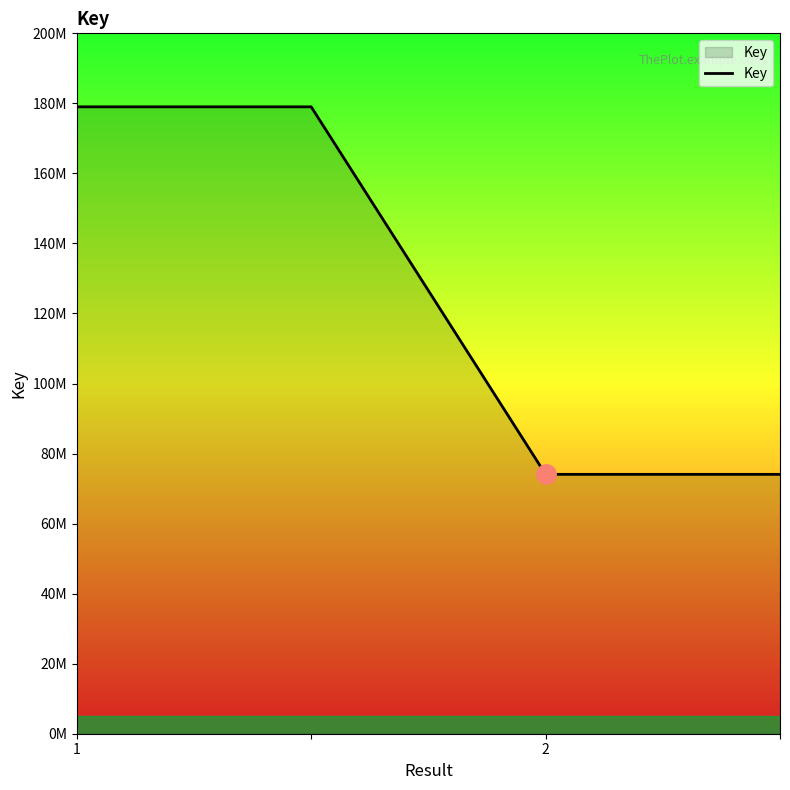

Does the chart have visible grid lines?

No